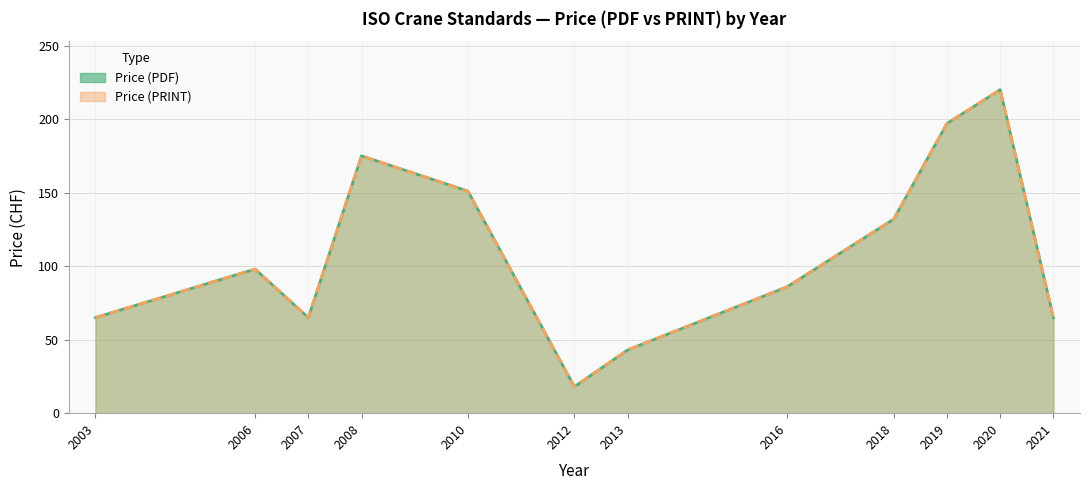

How many lines are shown in the chart?

2